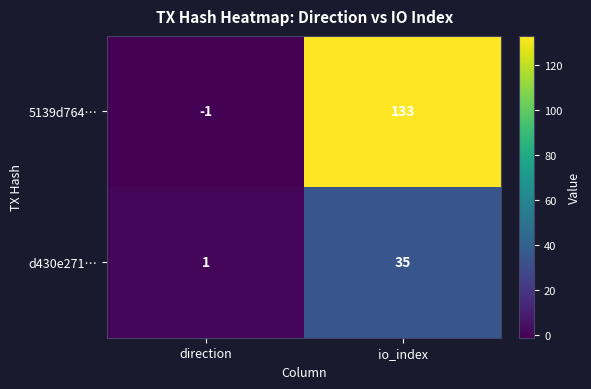

Which label corresponds to the largest value in the chart?

io_index